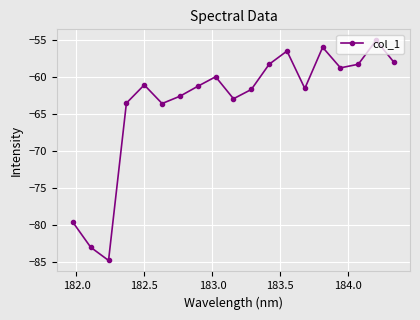

What is the value of the 6th point from the left?

-63.6